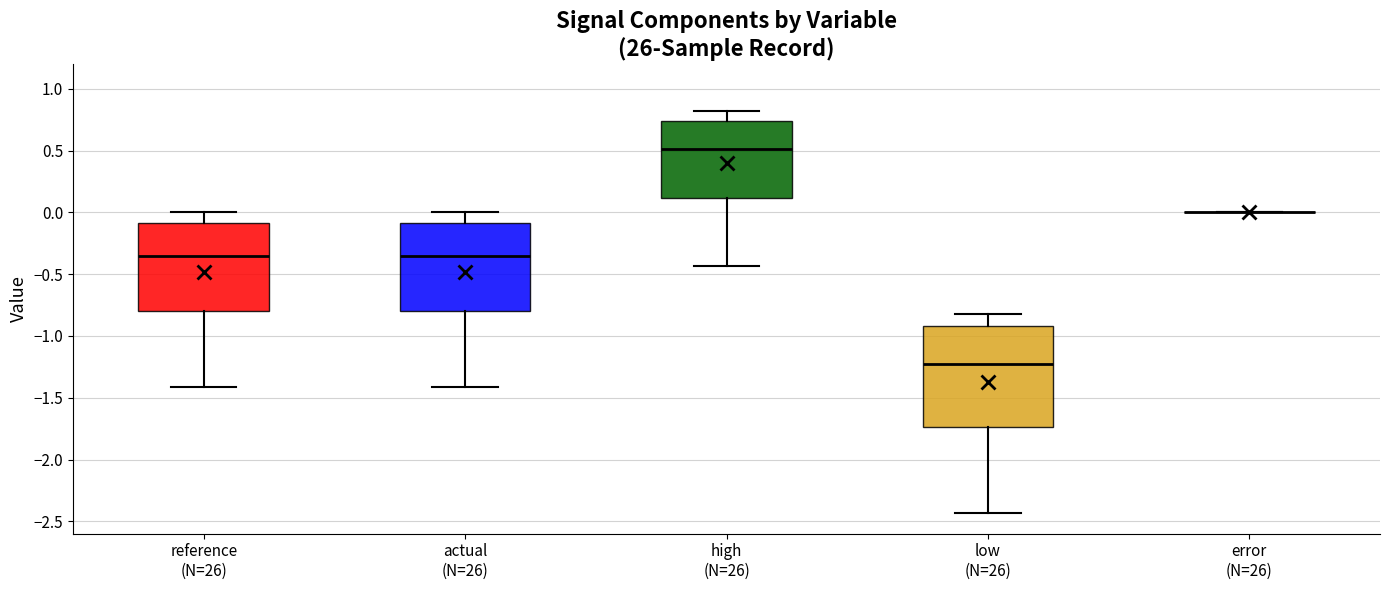

Comparing the boxes themselves (not the whiskers), which one is the tallest?

low (N=26)